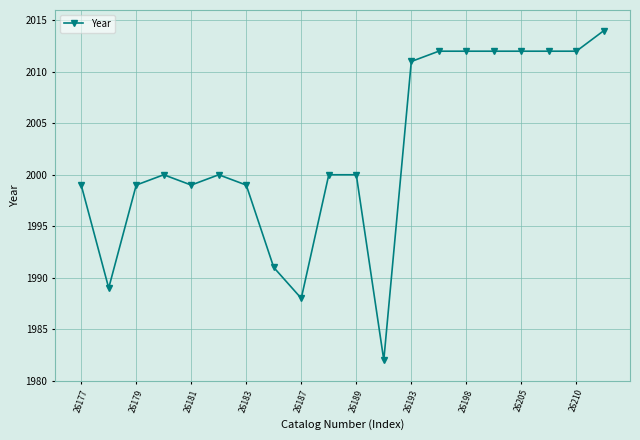

Does the chart display data point markers on the line(s)?

Yes